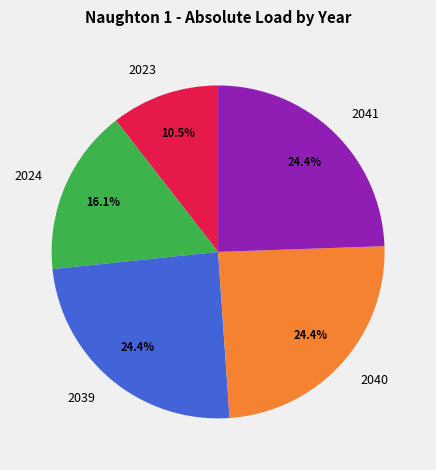

Does 2041 account for over 50% of the chart?

No